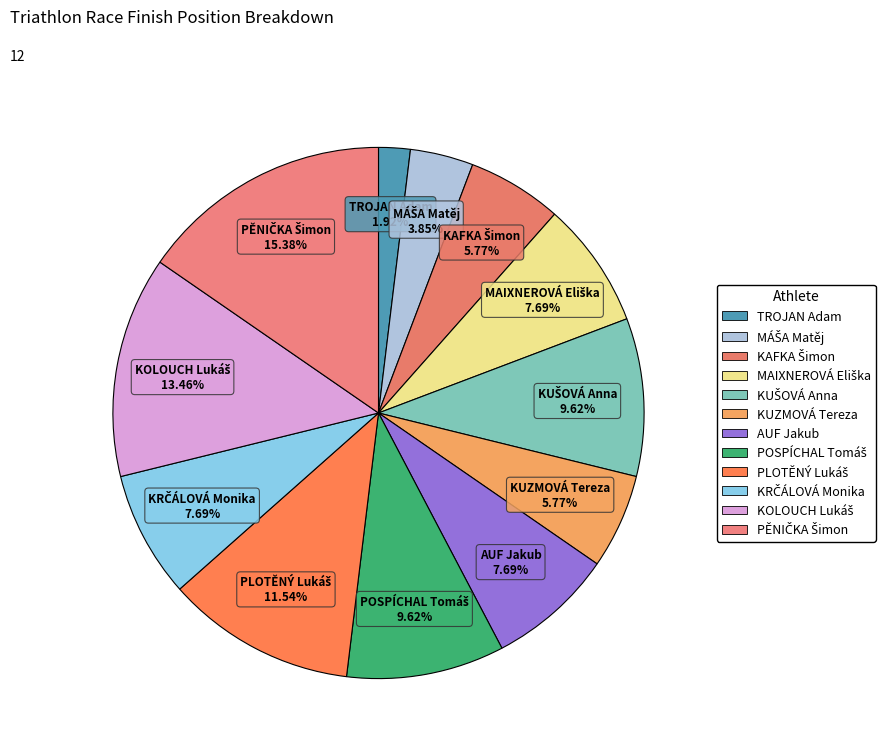

Is KUŠOVÁ Anna the majority of the pie?

No